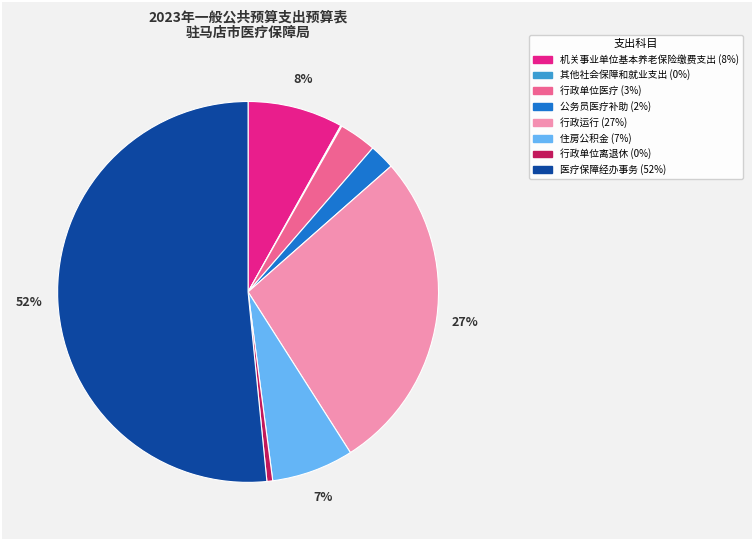

To the nearest percent, what is the average slice percentage?

12%